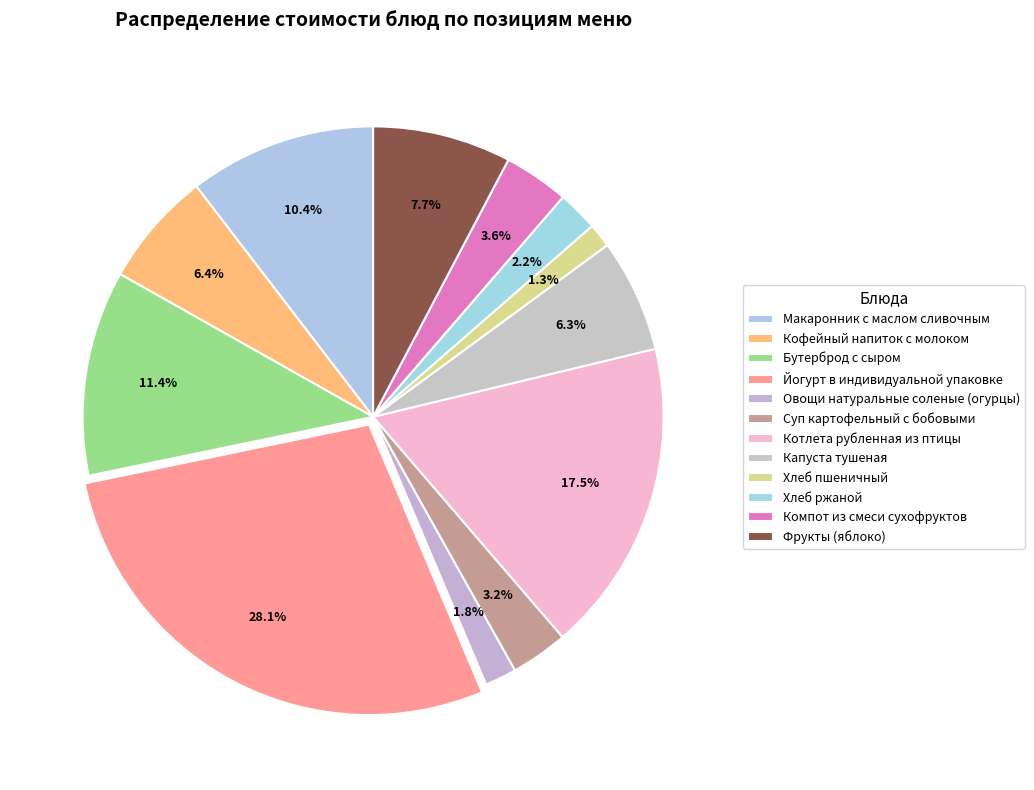

Approximately how many times larger is the value at Йогурт в индивидуальной упаковке compared to Хлеб ржаной?

12.5